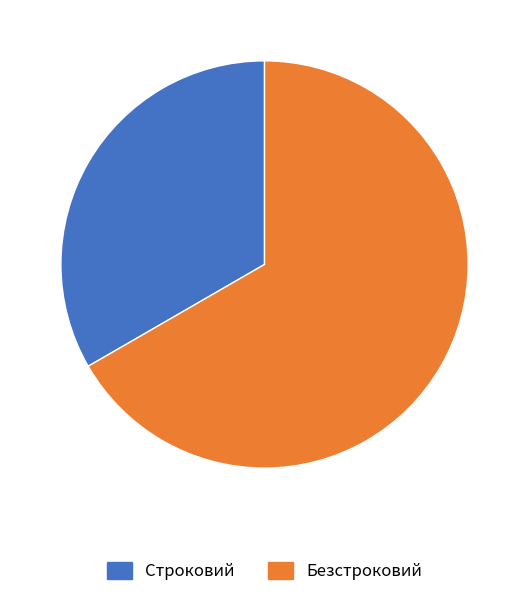

Which has a higher value, Безстроковий or Строковий?

Безстроковий